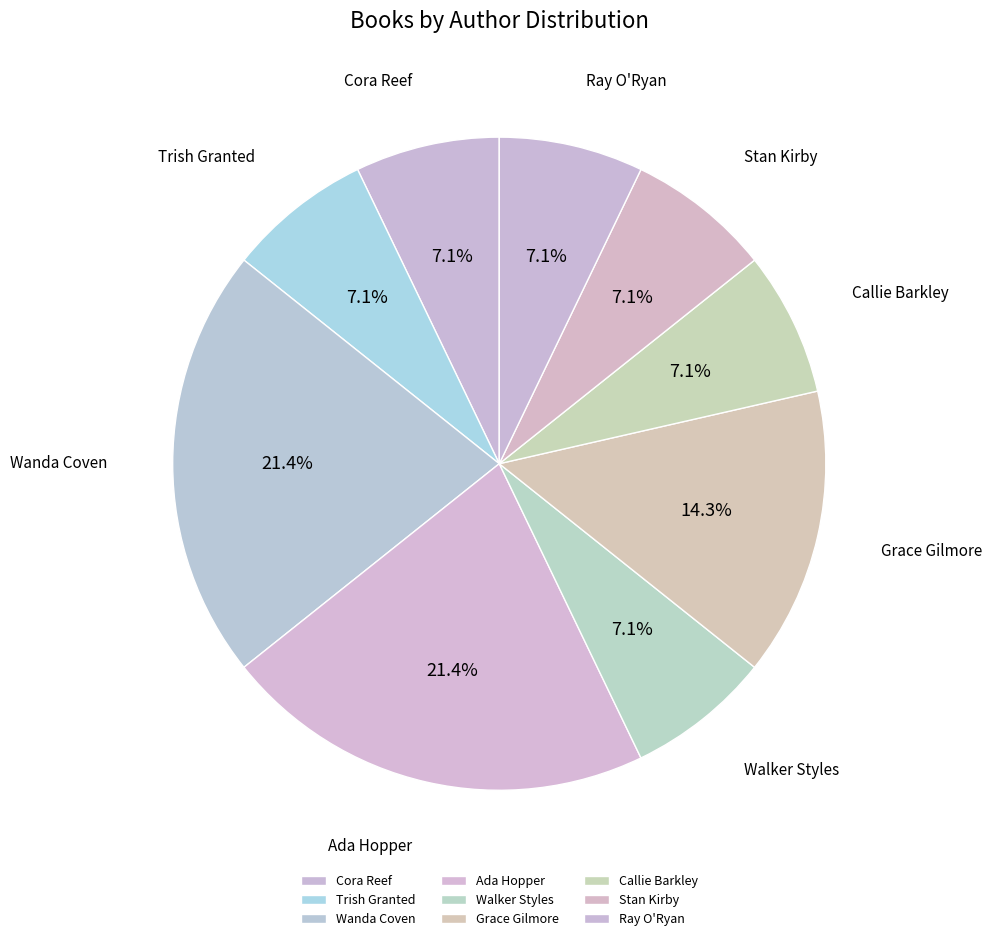

Is Wanda Coven the majority of the pie?

No